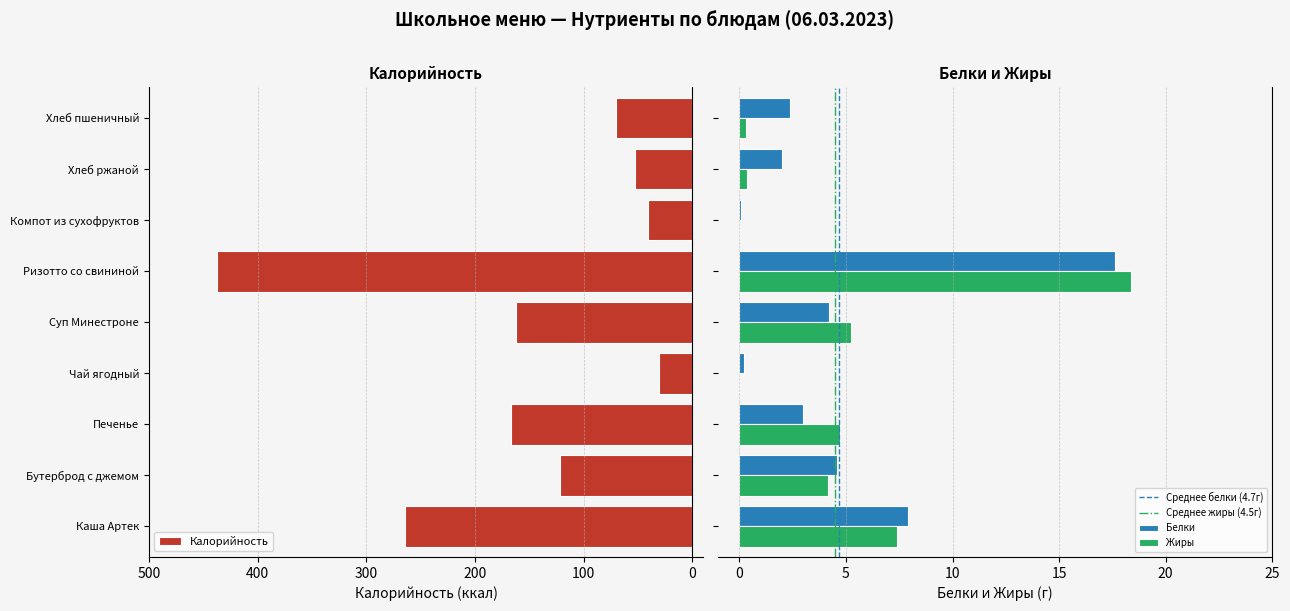

At which label is Жиры closest to 9?

Каша Артек